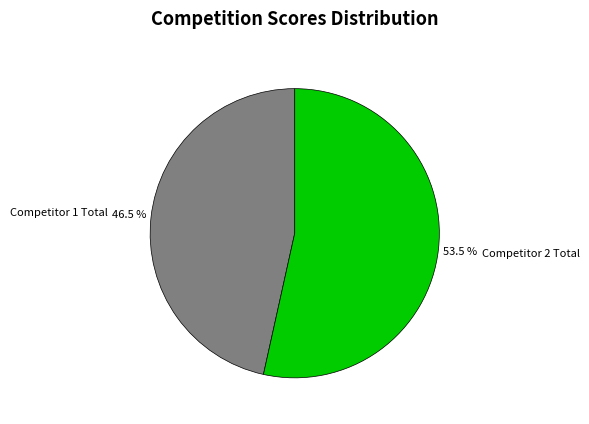

Between Competitor 1 Total and Competitor 2 Total, which is larger?

Competitor 2 Total